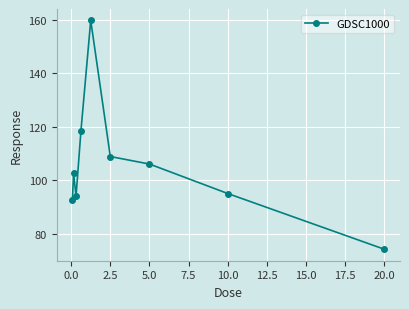

What is the difference between the maximum and second lowest values?

66.9